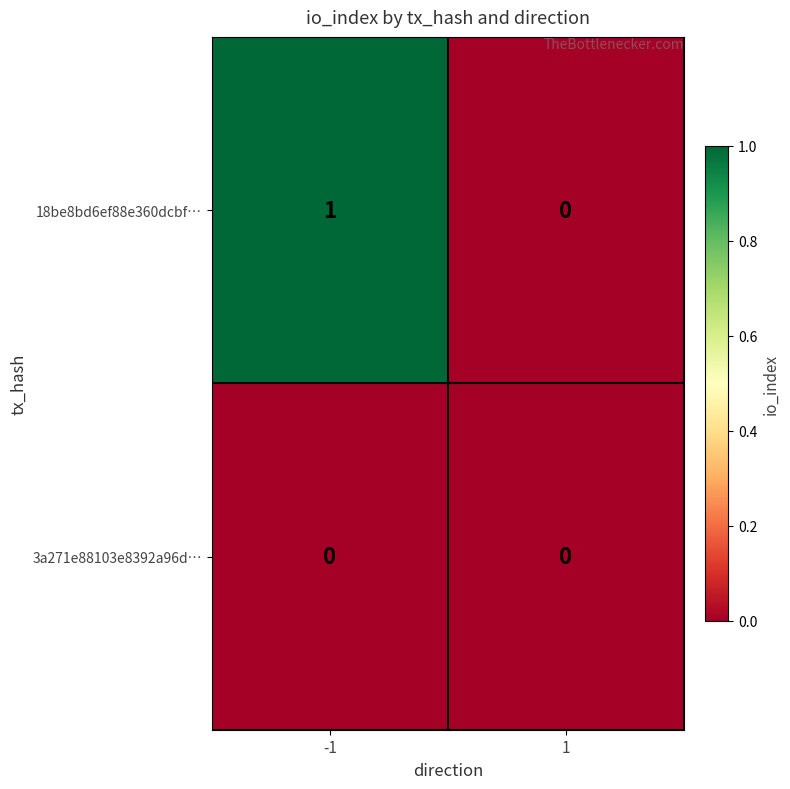

Rank the series by their average value, from highest to lowest.

18be8bd6ef88e360dcbf…, 3a271e88103e8392a96d…